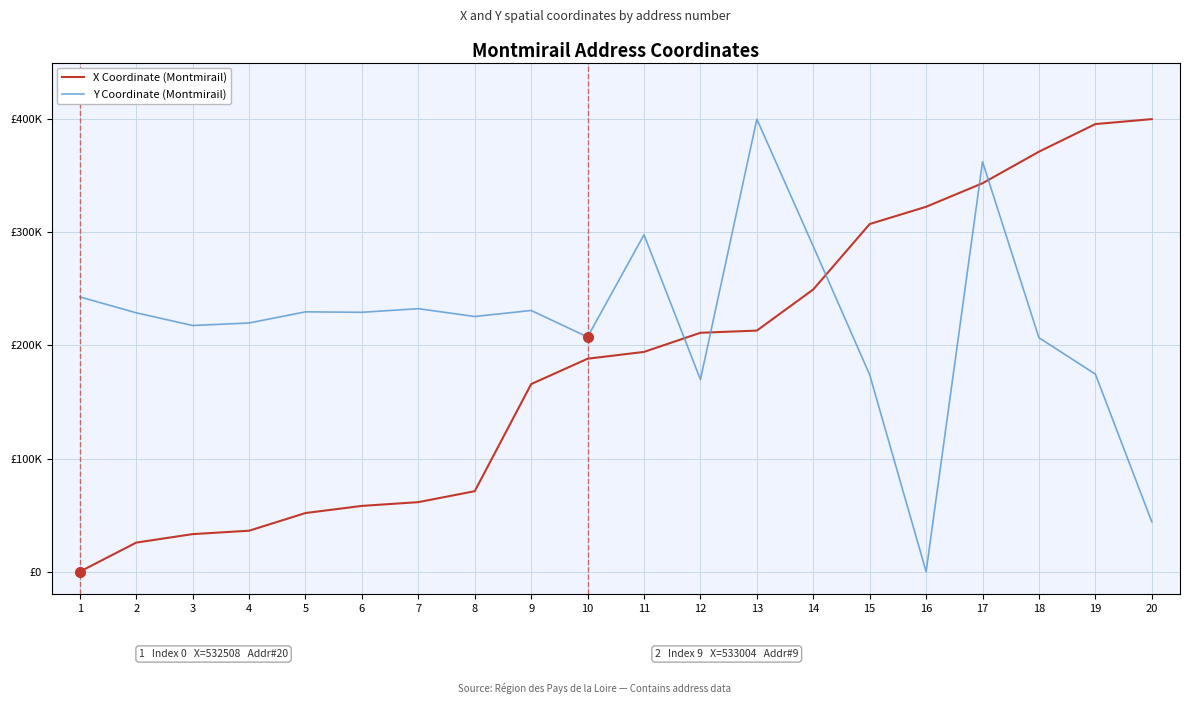

What is the value of the Y Coordinate (Montmirail) point at the 12th from the left?

169841.0